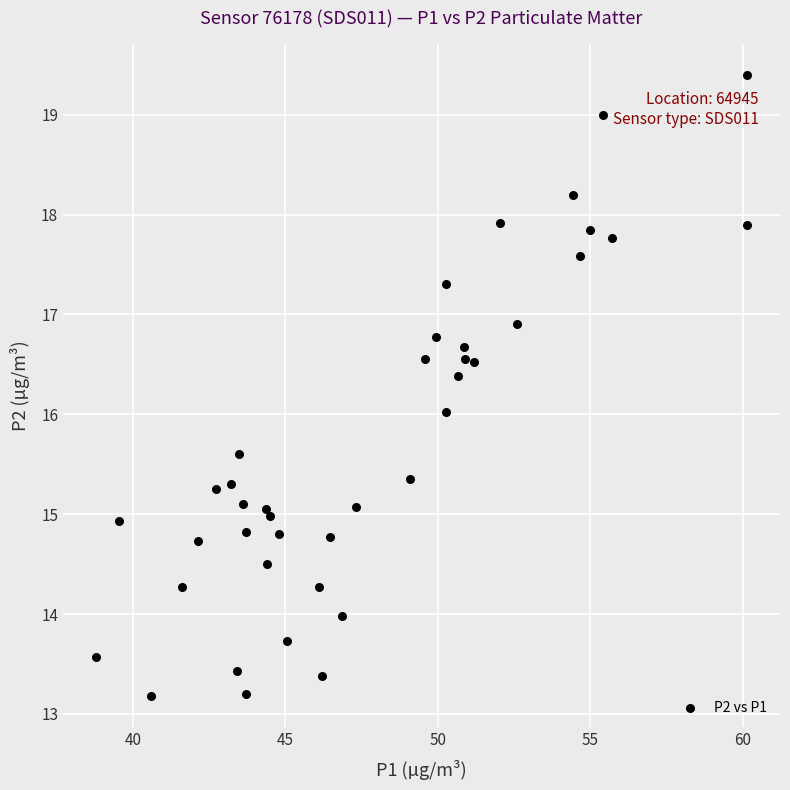

What is the range of Y values (max minus min)?

6.2